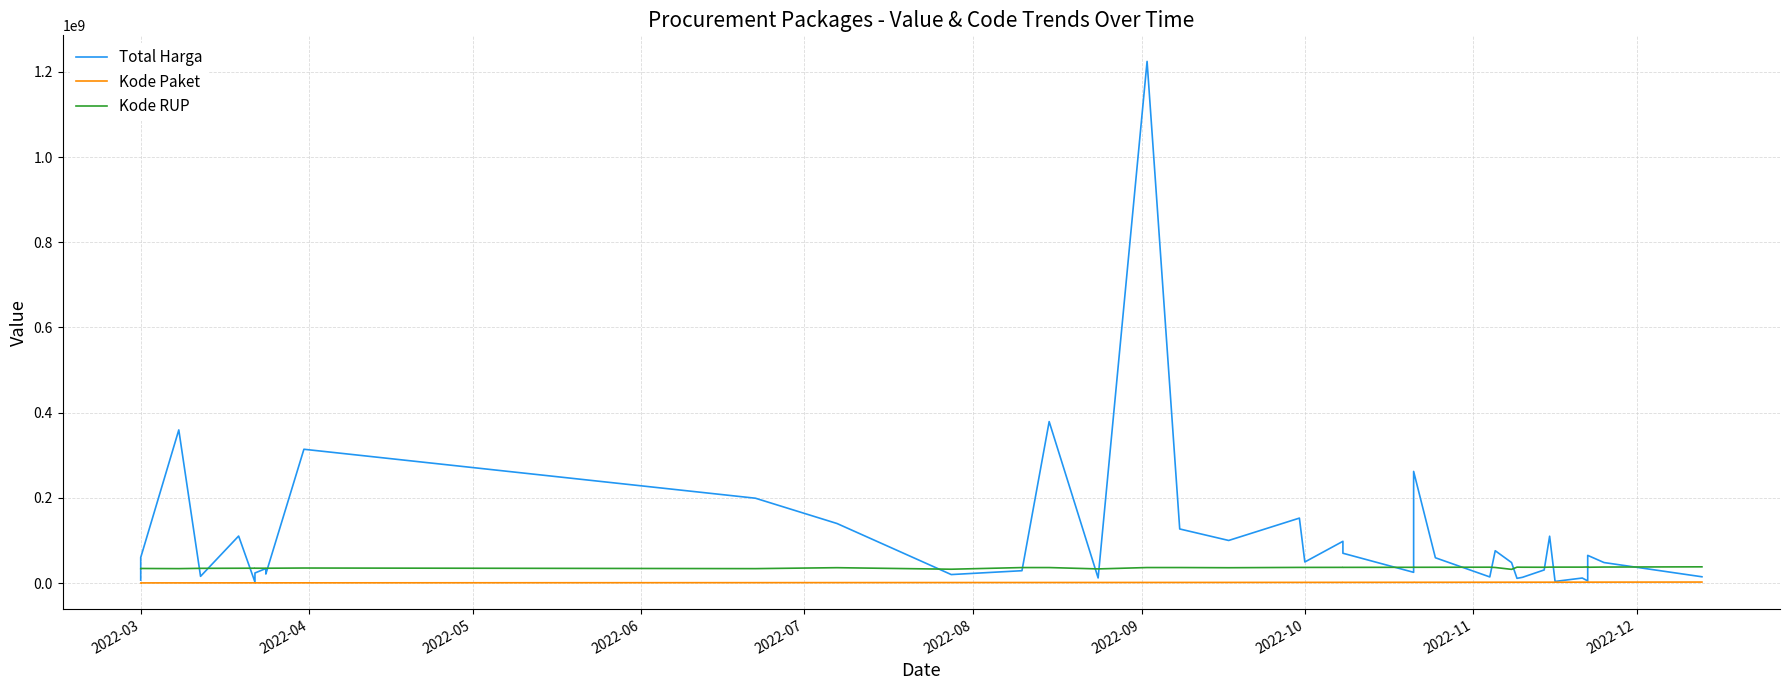

What is the minimum value shown in the chart?

378630